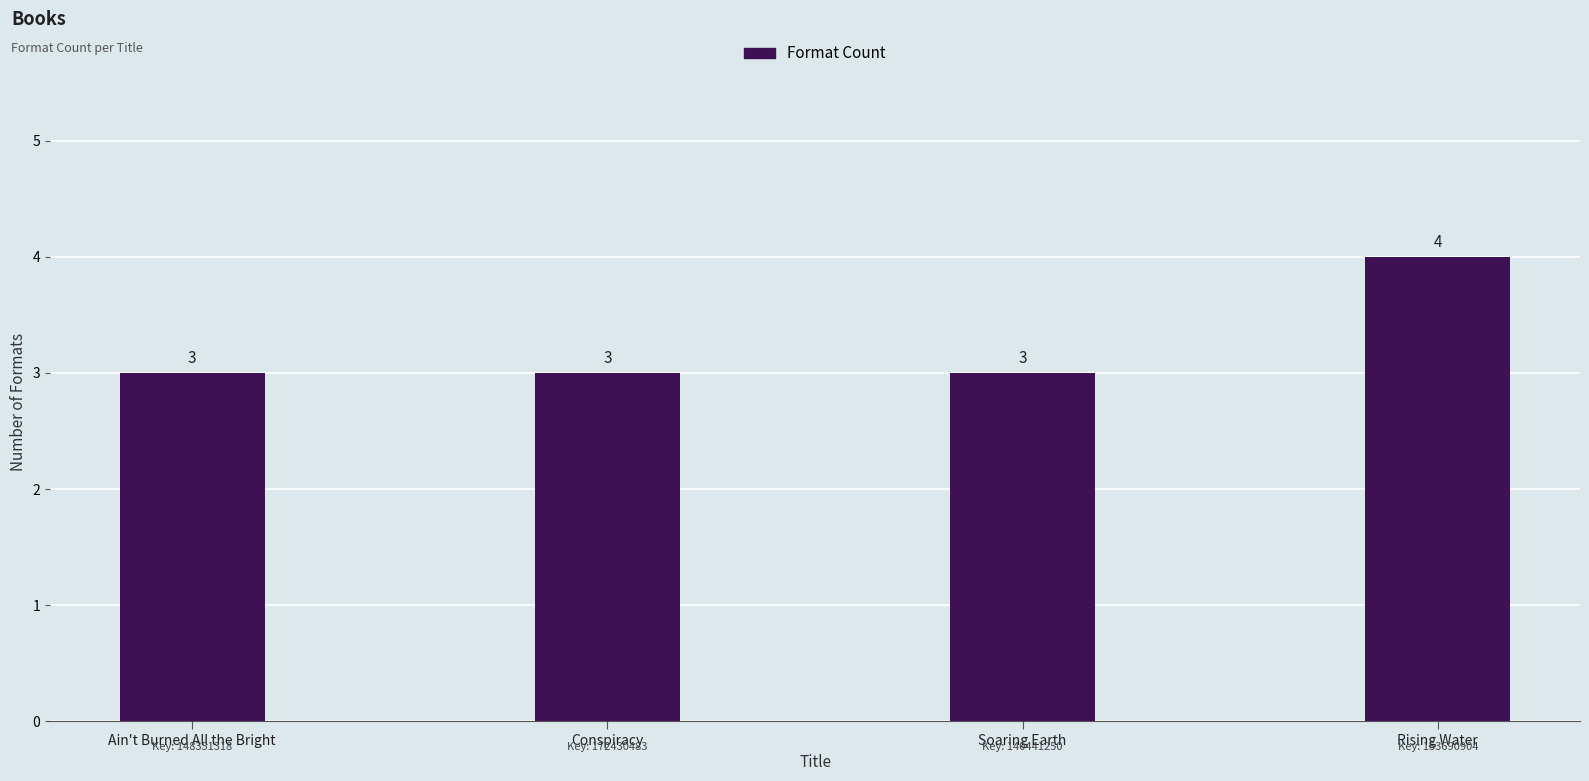

Reading left to right, what are all the values shown in this chart?

Ain't Burned All the Bright=3	Conspiracy=3	Soaring Earth=3	Rising Water=4